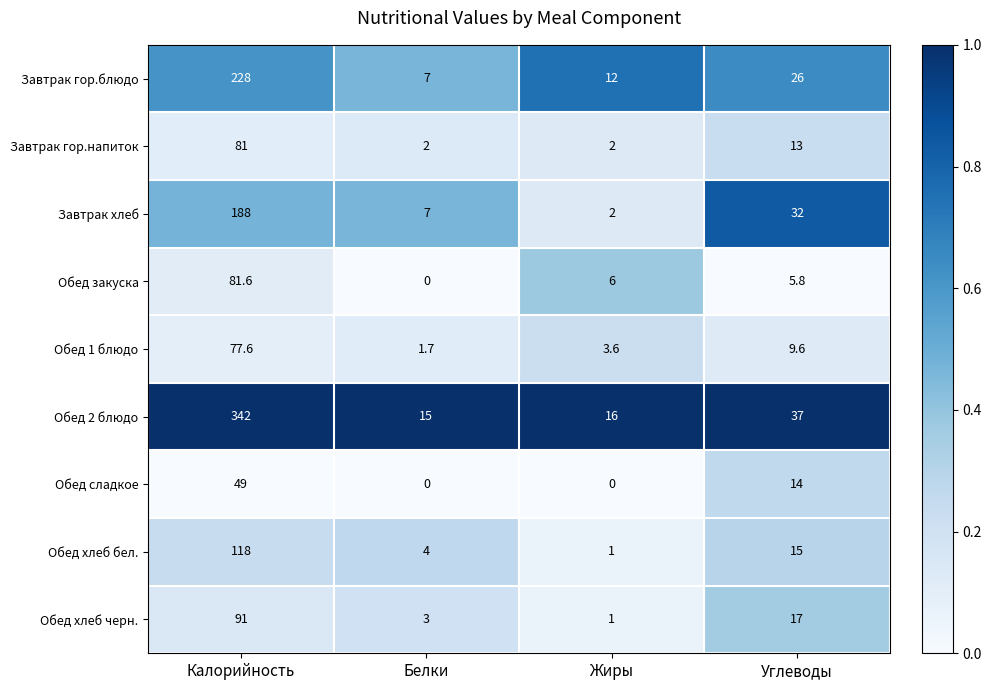

What is the minimum value for Завтрак гор.напиток?

2.0